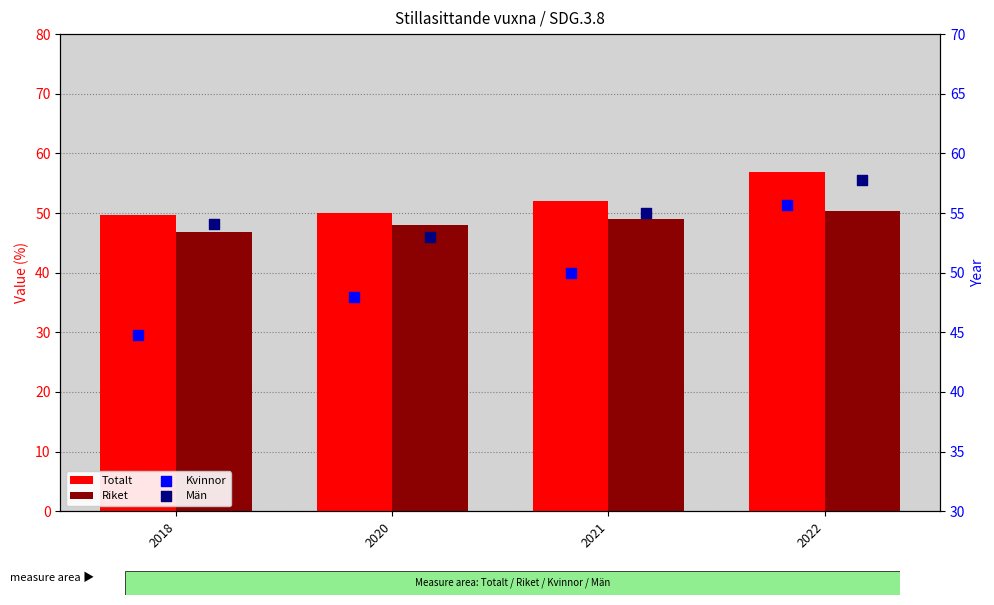

Which series reaches the minimum Y coordinate?

Kvinnor